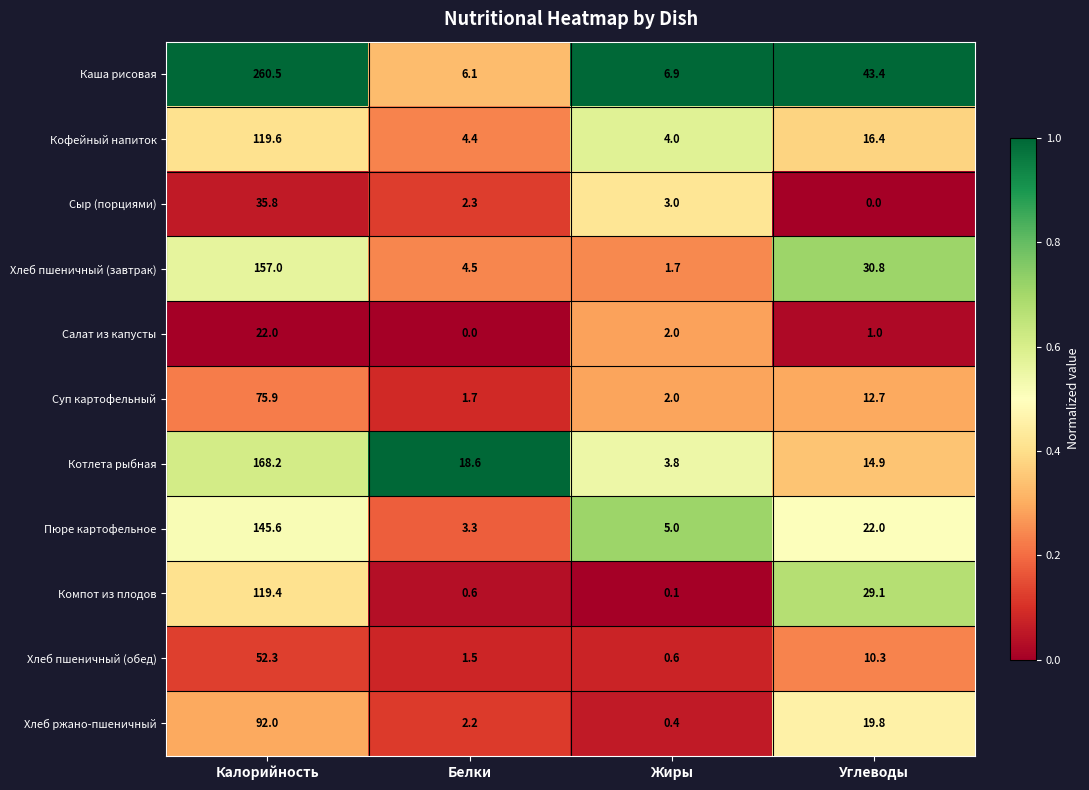

Rank the series at Калорийность from lowest to highest value.

Салат из капусты, Сыр (порциями), Хлеб пшеничный (обед), Суп картофельный, Хлеб ржано-пшеничный, Компот из плодов, Кофейный напиток, Пюре картофельное, Хлеб пшеничный (завтрак), Котлета рыбная, Каша рисовая